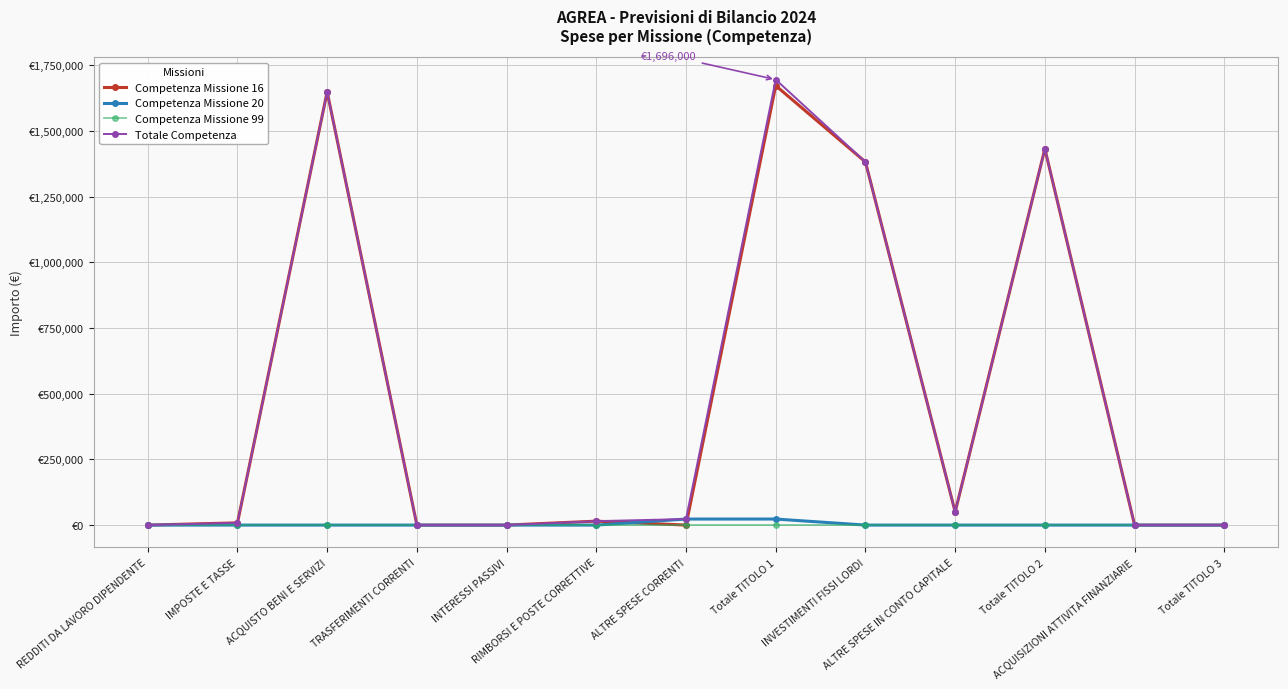

Does the chart have visible grid lines?

Yes